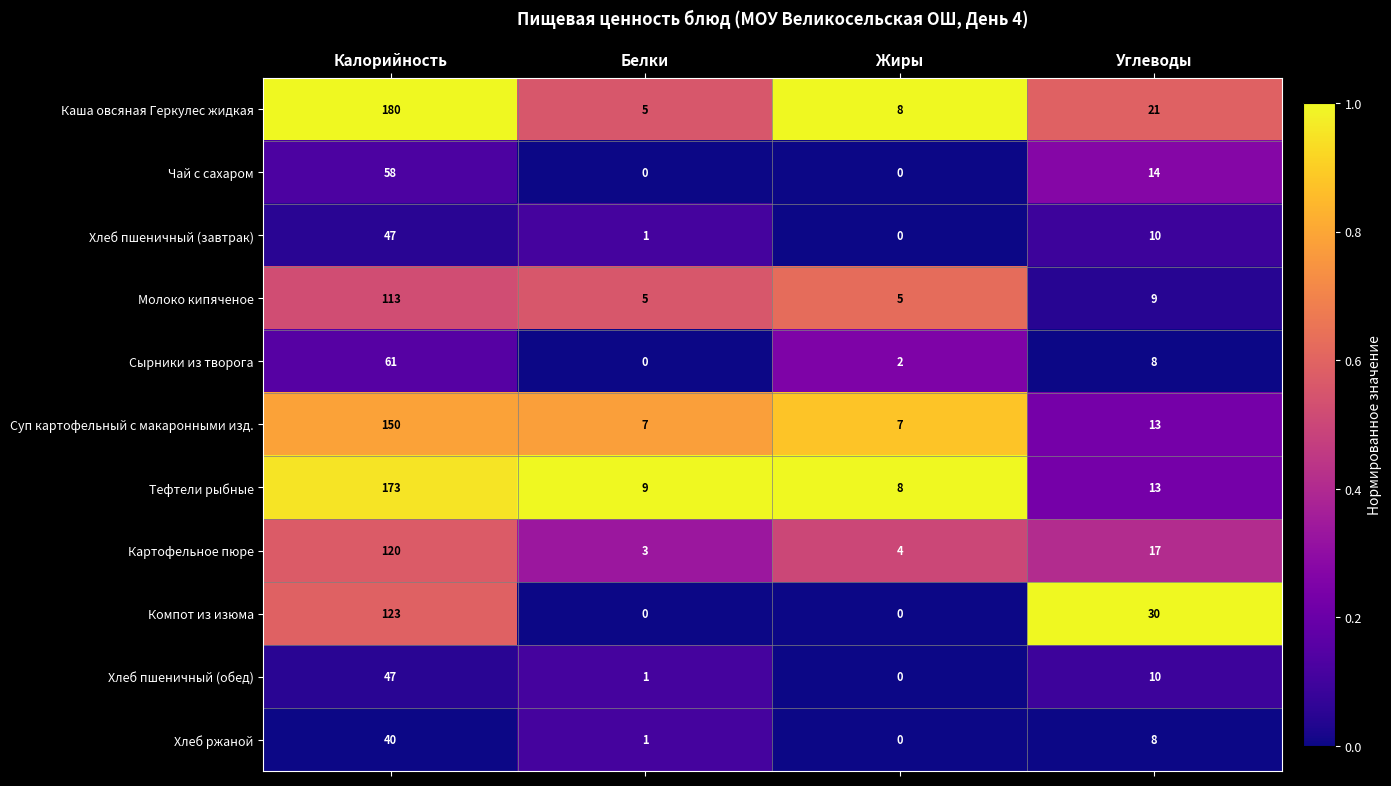

Rank the categories by Хлеб пшеничный (обед) value from lowest to highest.

Жиры, Белки, Углеводы, Калорийность